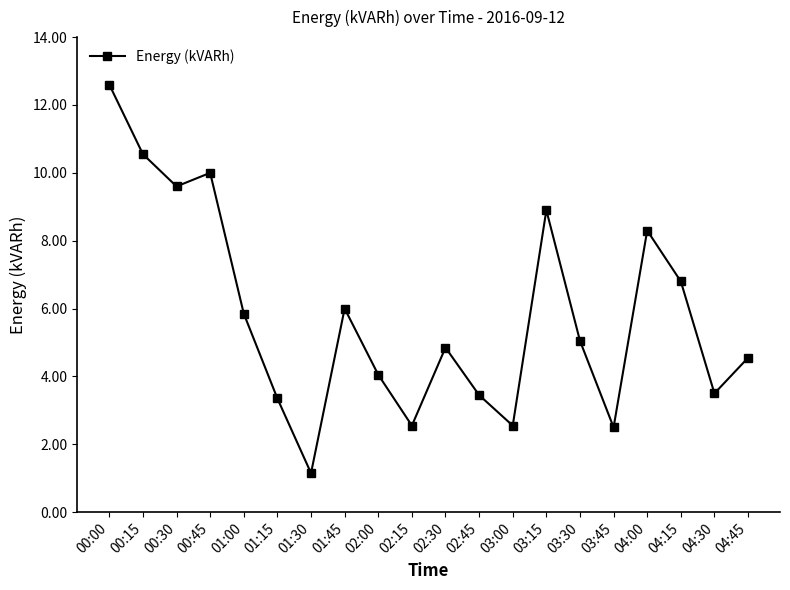

What is the value of the 18th point from the left?

6.8